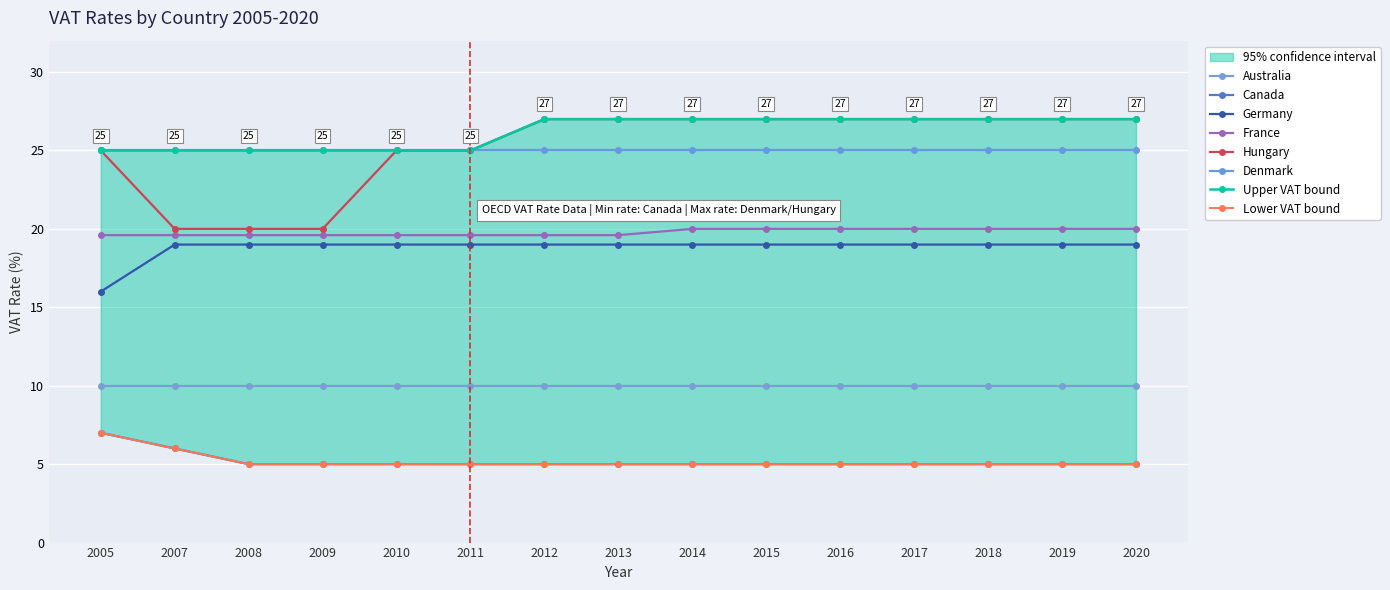

What is the smallest value displayed?

5.0